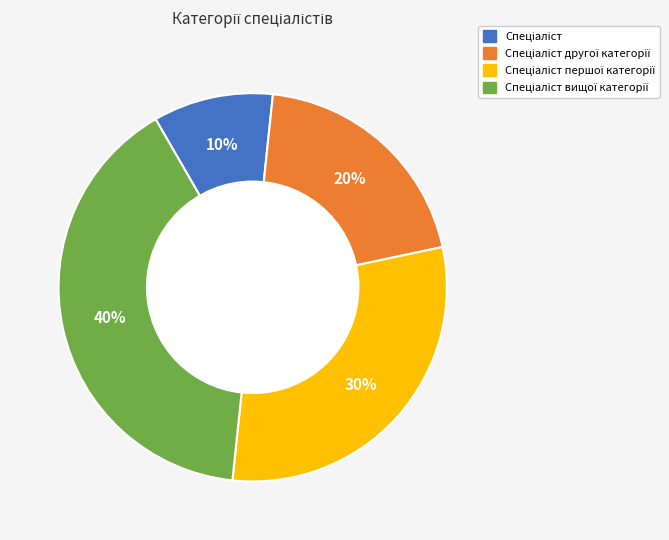

Count the number of slices in the pie.

4